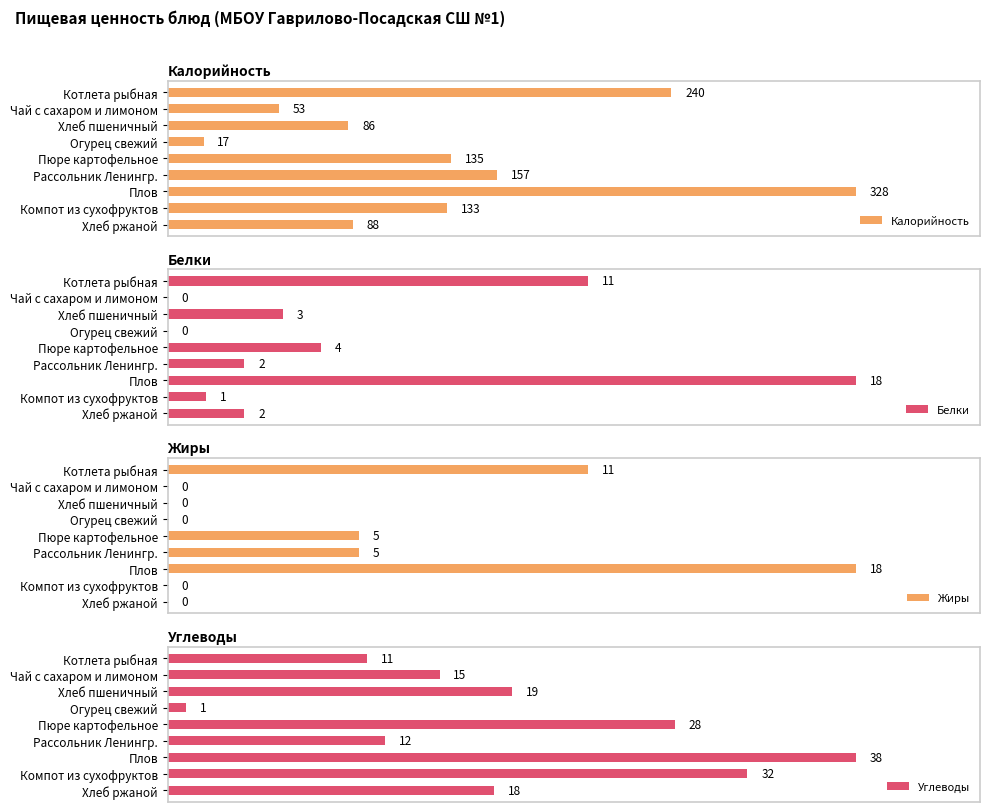

Rank the categories by Белки value from lowest to highest.

50, 150, 350, 250, 400, 100, 200, 0, 300